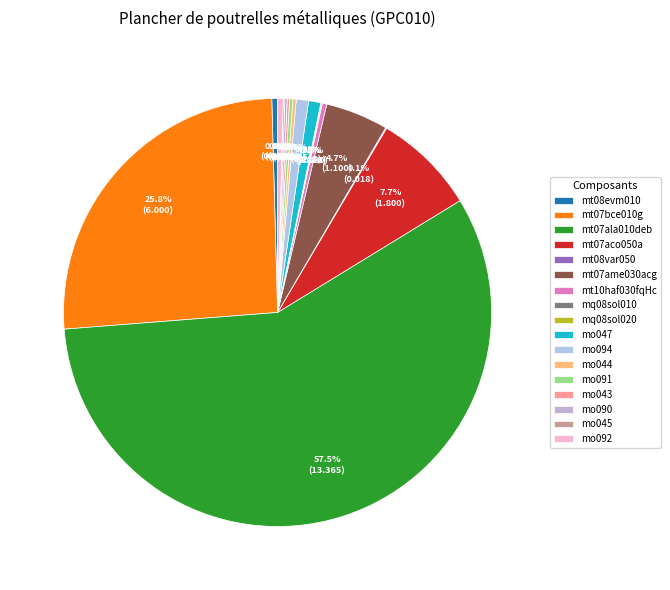

To the nearest percent, what is the difference between the mq08sol010 and mt07ala010deb slice percentages?

57%